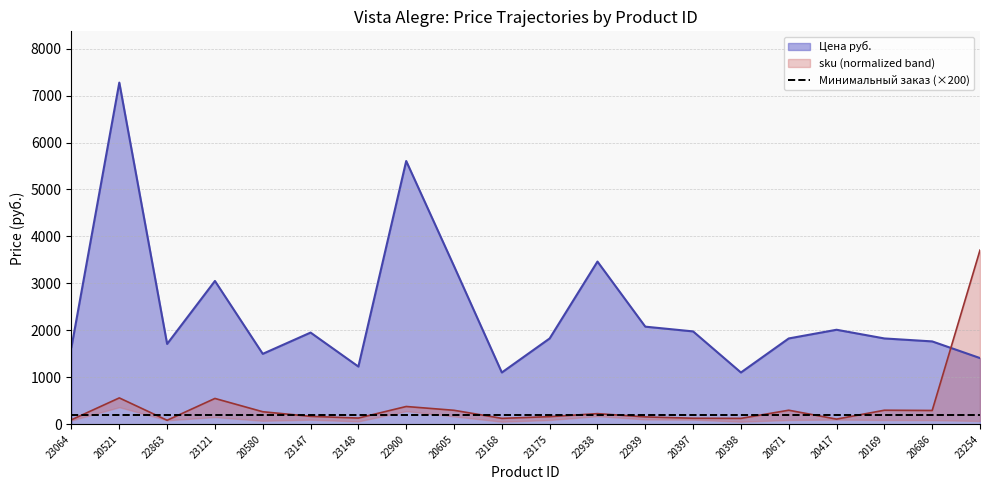

Which category has the lowest value in the Цена руб. series?

23168